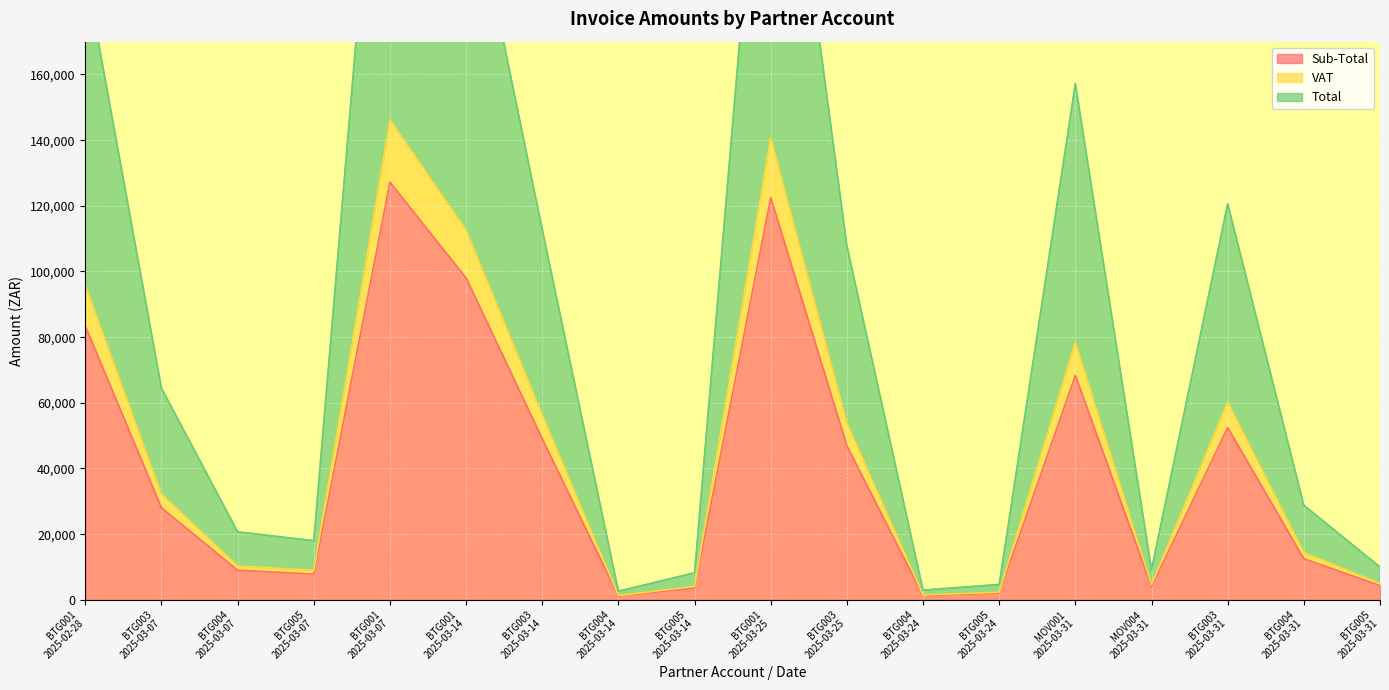

What is the label of the 16th point from the right?

BTG004
2025-03-07